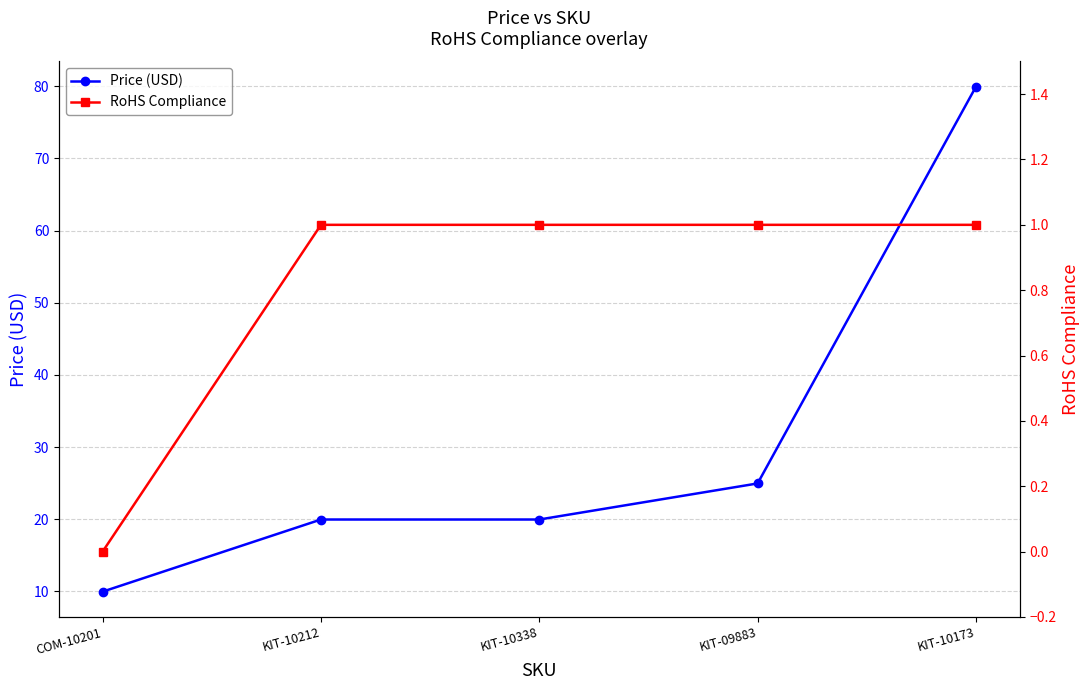

True or false: RoHS Compliance has more than 1 interior local peaks.

False